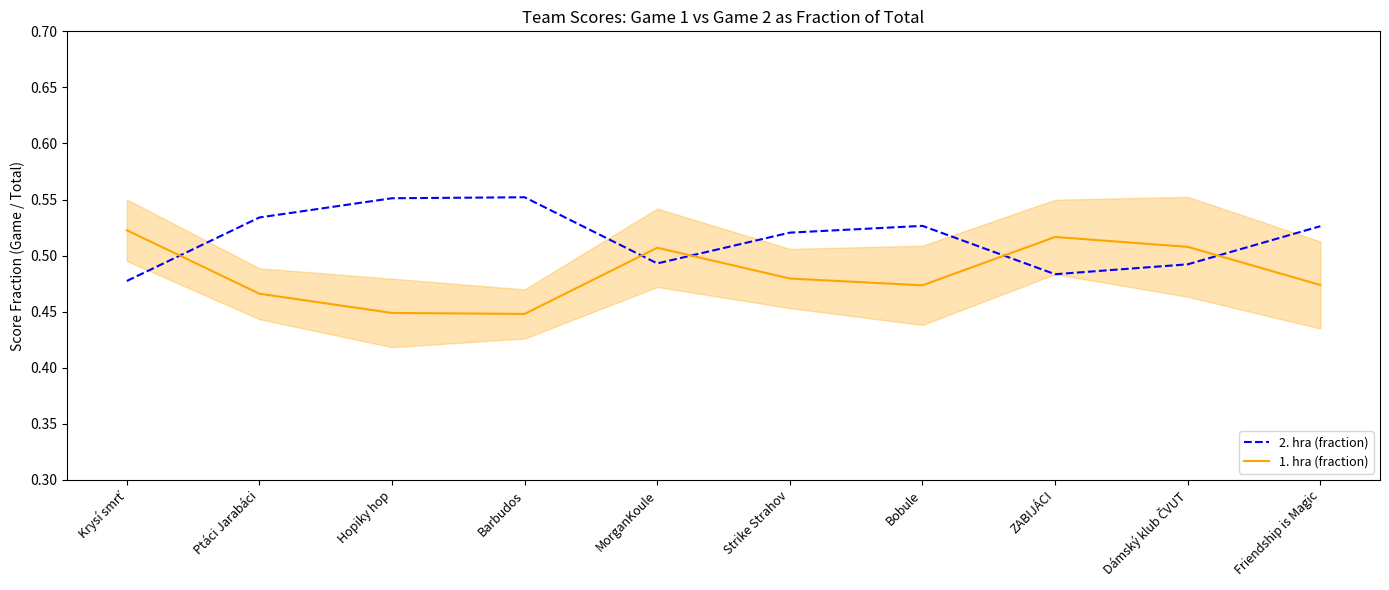

How many 2. hra (fraction) values are between 0 and 1?

10